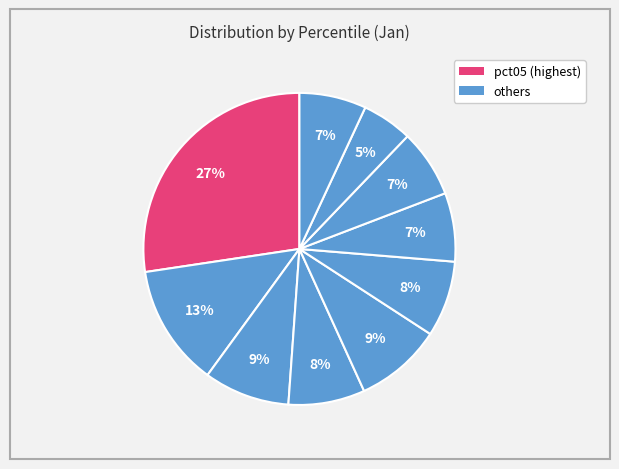

To the nearest percent, what is the difference between the largest and smallest slice percentages?

22%